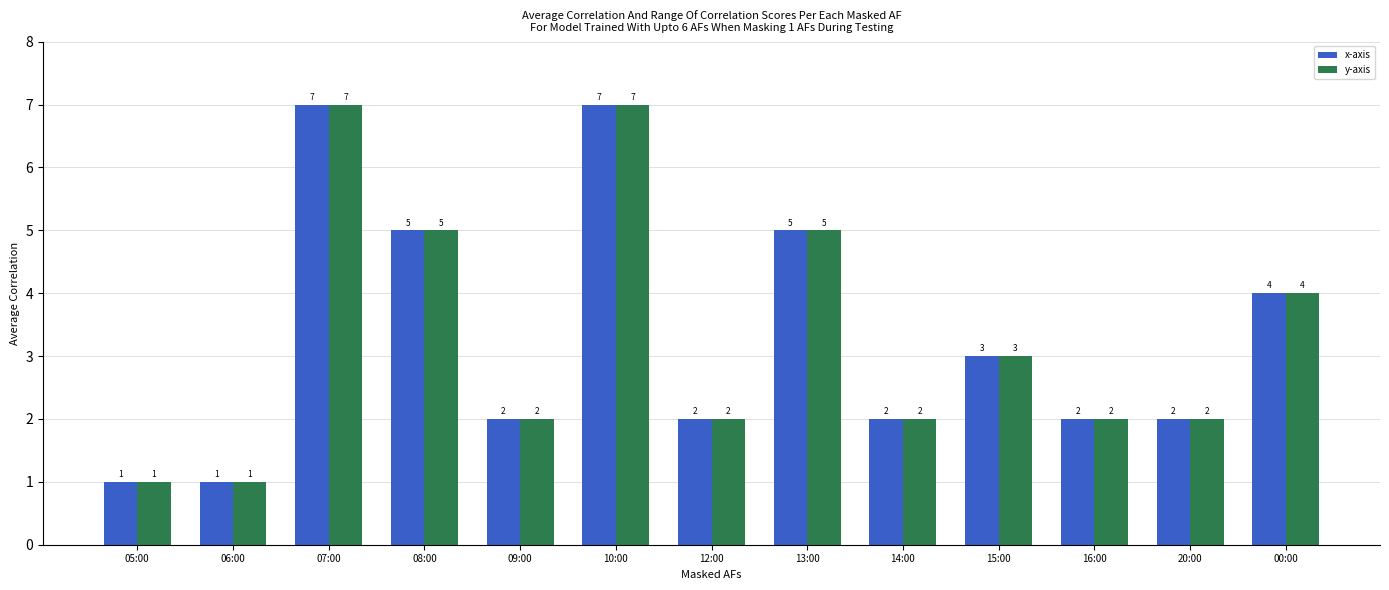

Is the value of x-axis at 12:00 greater than the value of y-axis at 08:00?

No